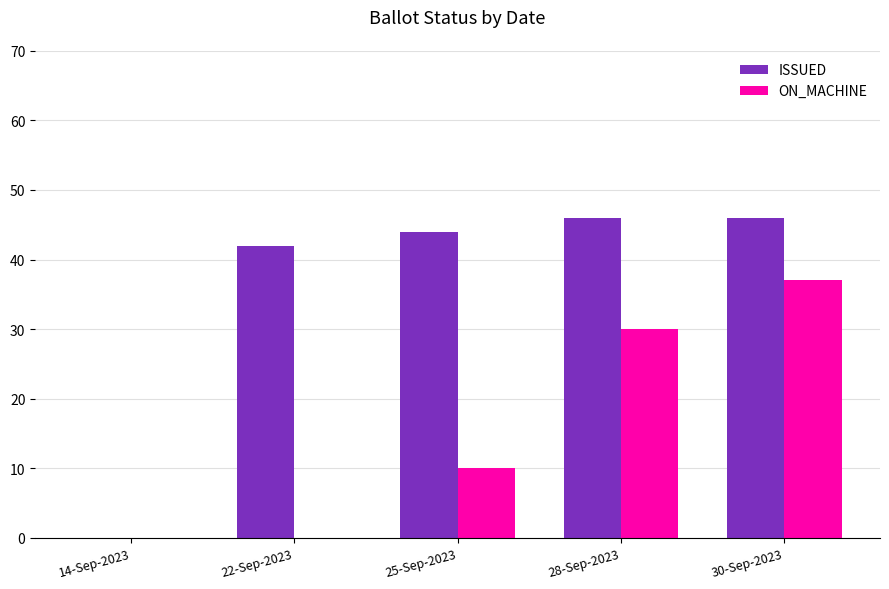

How many positive values does the ISSUED series have?

4